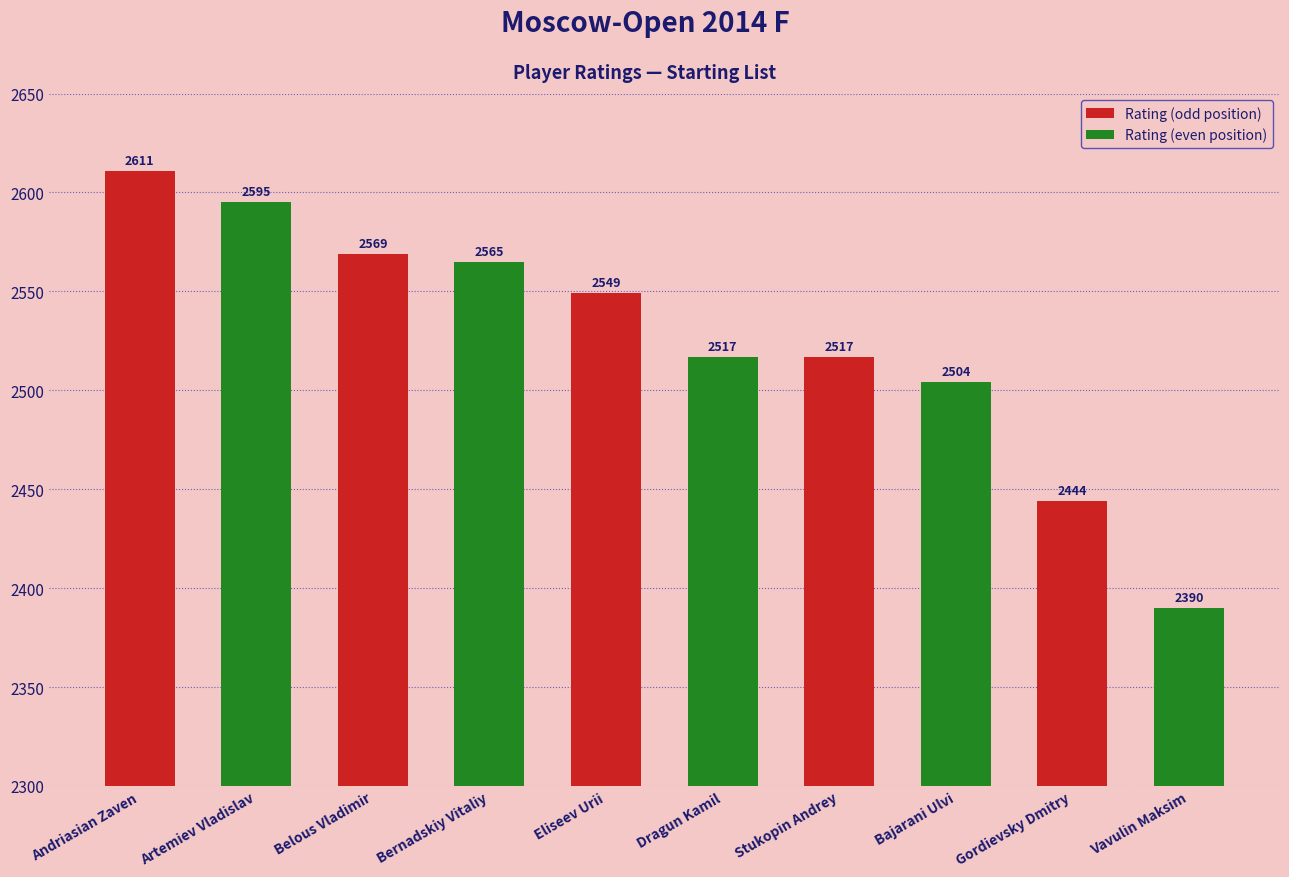

Count the number of categories in the chart.

10